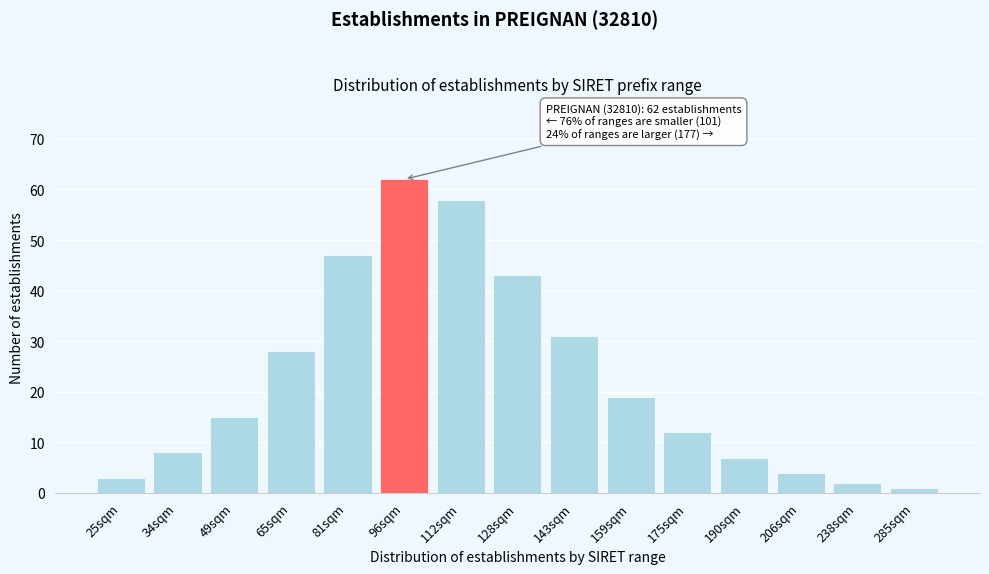

Reading left to right, transcribe all the data shown in this chart.

25sqm=3	34sqm=8	49sqm=15	65sqm=28	81sqm=47	96sqm=62	112sqm=58	128sqm=43	143sqm=31	159sqm=19	175sqm=12	190sqm=7	206sqm=4	238sqm=2	285sqm=1